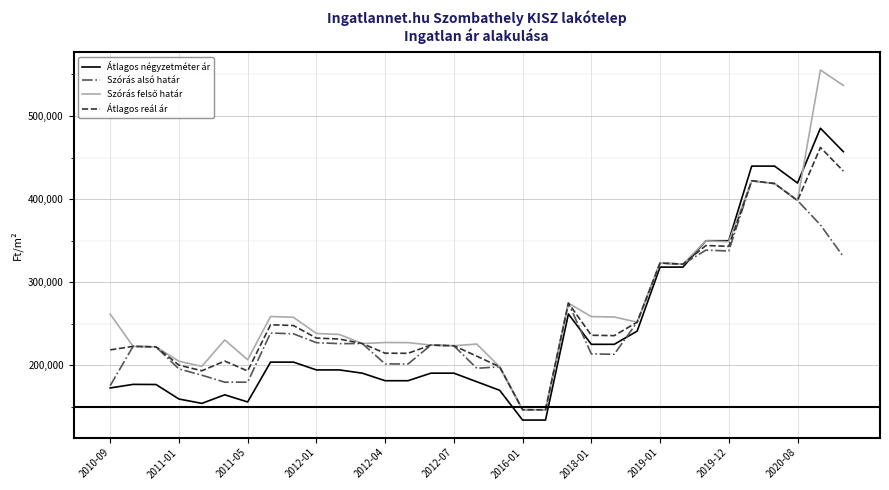

What is the minimum value shown in the chart?

134210